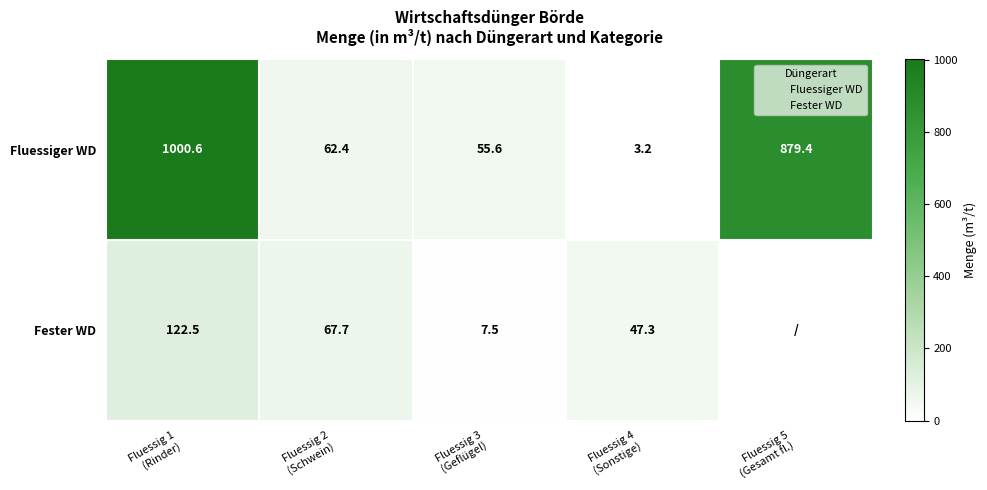

What is the average value of the Fluessiger WD series?

400.2